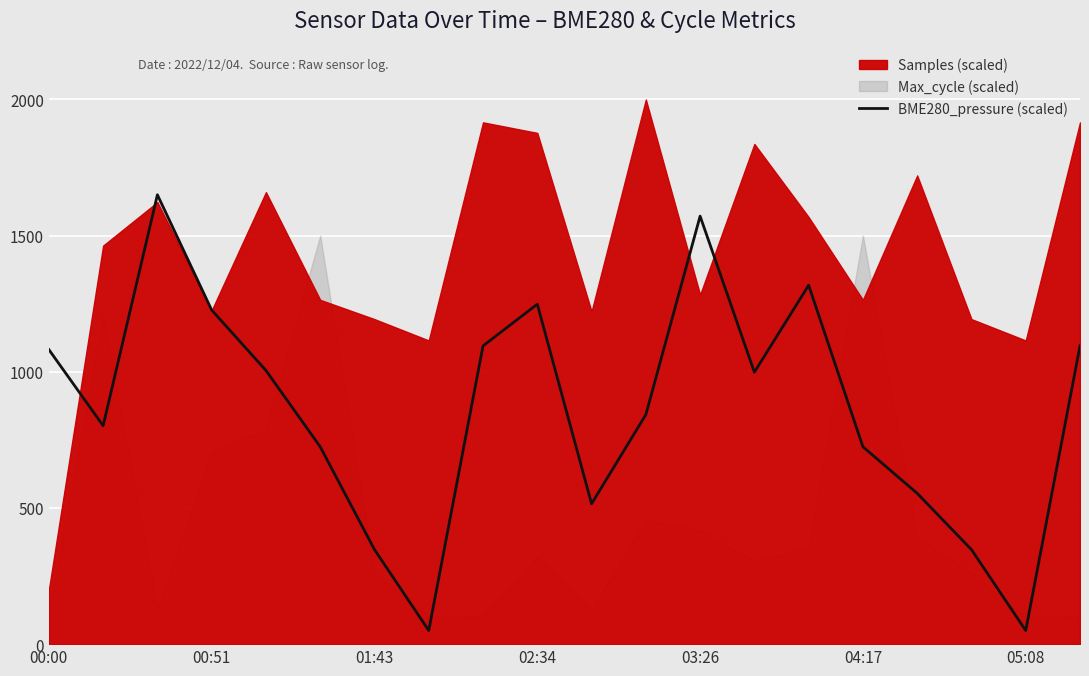

What is the minimum value shown in the chart?

50.0